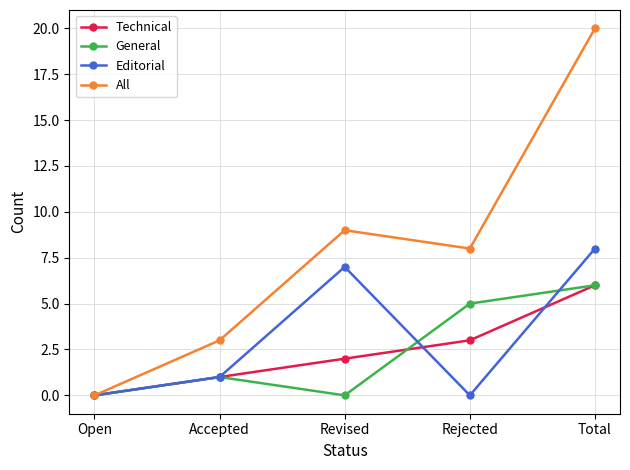

After their last crossing, which series has the higher values: General or Editorial?

Editorial